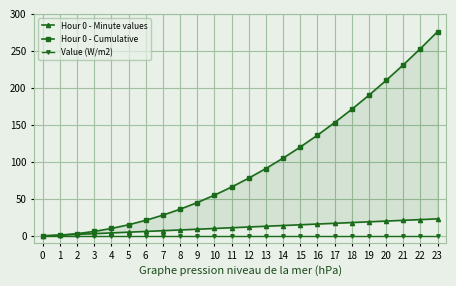

Reading right to left, what are all the values shown in this chart?

Hour 0 - Minute values: 23=23	22=22	21=21	20=20	19=19	18=18	17=17	16=16	15=15	14=14	13=13	12=12	11=11	10=10	9=9	8=8	7=7	6=6	5=5	4=4	3=3	2=2	1=1	0=0
Hour 0 - Cumulative: 23=276	22=253	21=231	20=210	19=190	18=171	17=153	16=136	15=120	14=105	13=91	12=78	11=66	10=55	9=45	8=36	7=28	6=21	5=15	4=10	3=6	2=3	1=1	0=0
Value (W/m2): 23=0	22=0	21=0	20=0	19=0	18=0	17=0	16=0	15=0	14=0	13=0	12=0	11=0	10=0	9=0	8=0	7=0	6=0	5=0	4=0	3=0	2=0	1=0	0=0